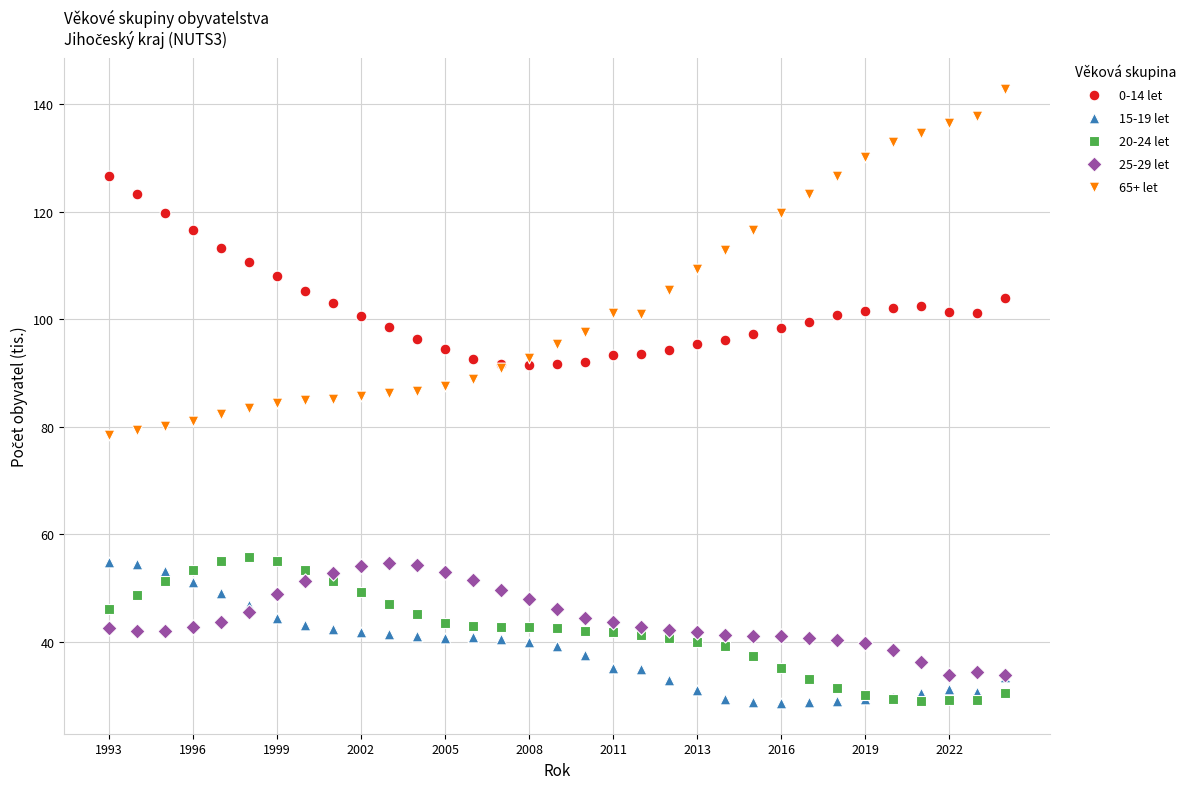

Which series has the largest Y range (max minus min)?

65+ let